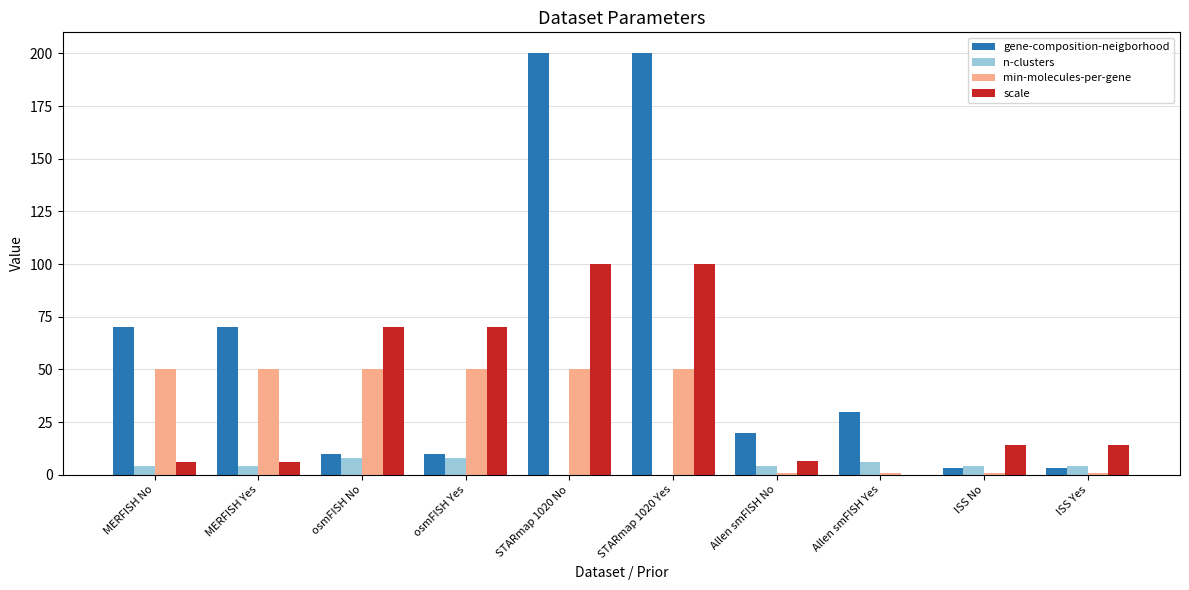

How many groups of bars are there?

10